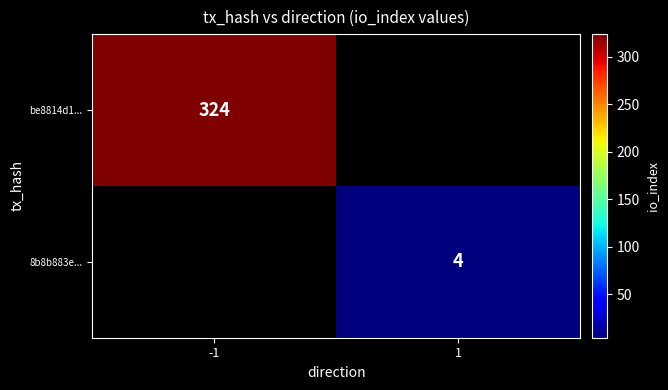

Is it true that 8b8b883e... equals 1 at 1?

False